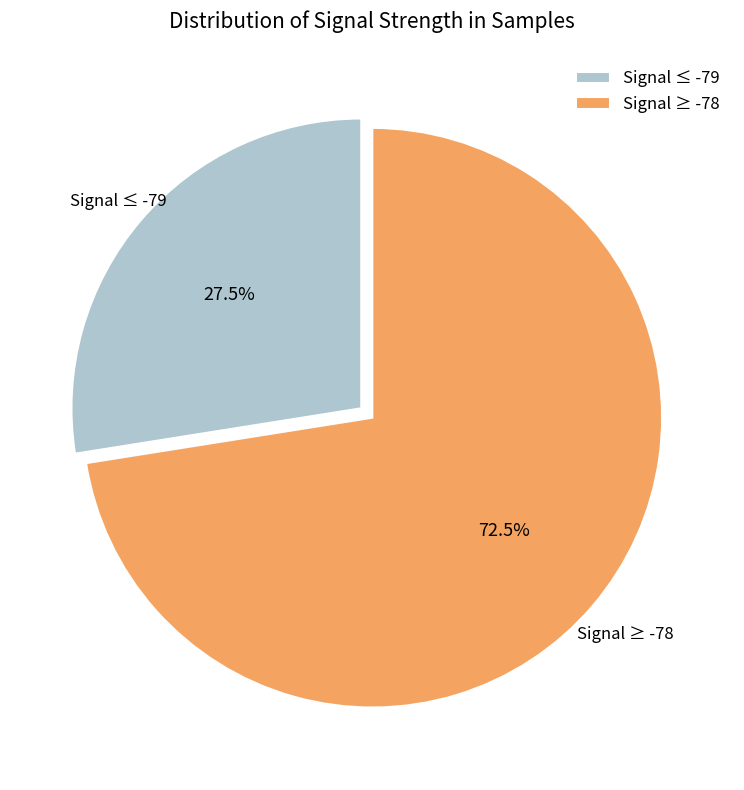

Combined, do Signal ≥ -78 and Signal ≤ -79 account for over 50%?

Yes